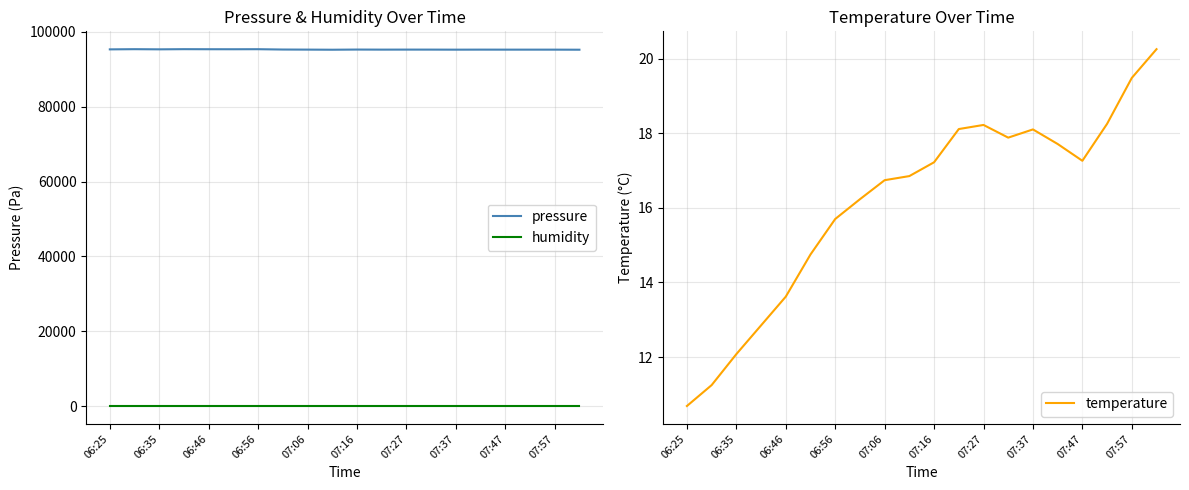

How many lines are shown in the chart?

3